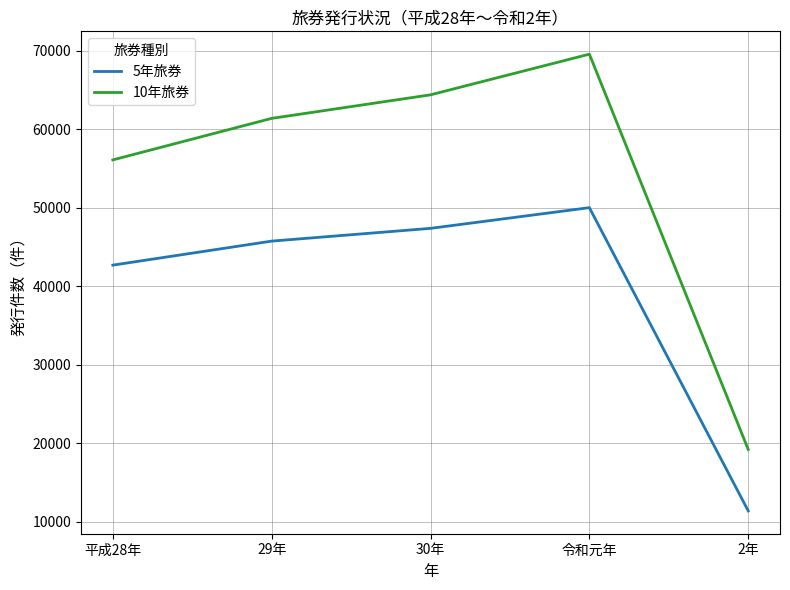

True or false: 10年旅券 has more than 1 interior local peaks.

False